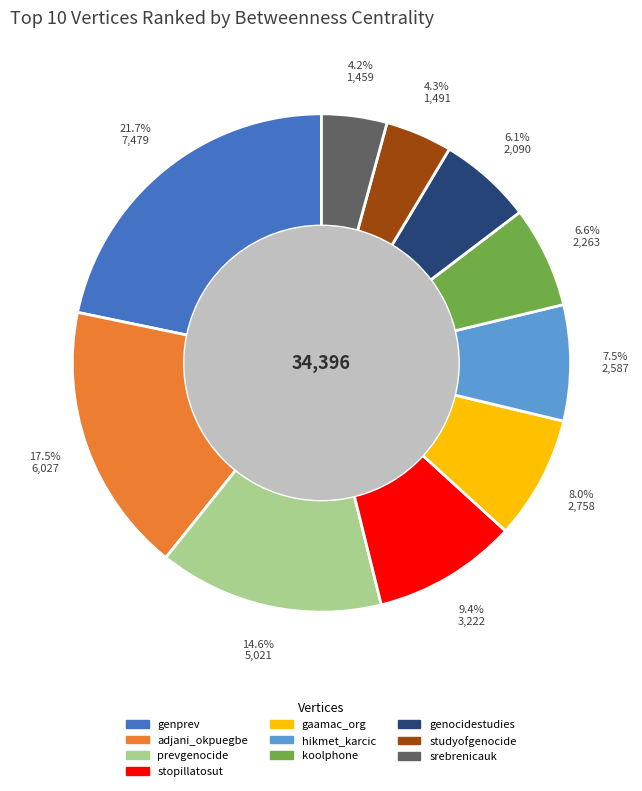

Count the number of slices in the pie.

10